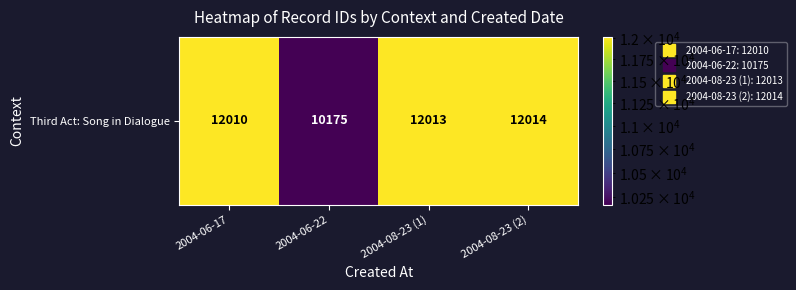

What is the approximate value at 2004-06-22?

10175